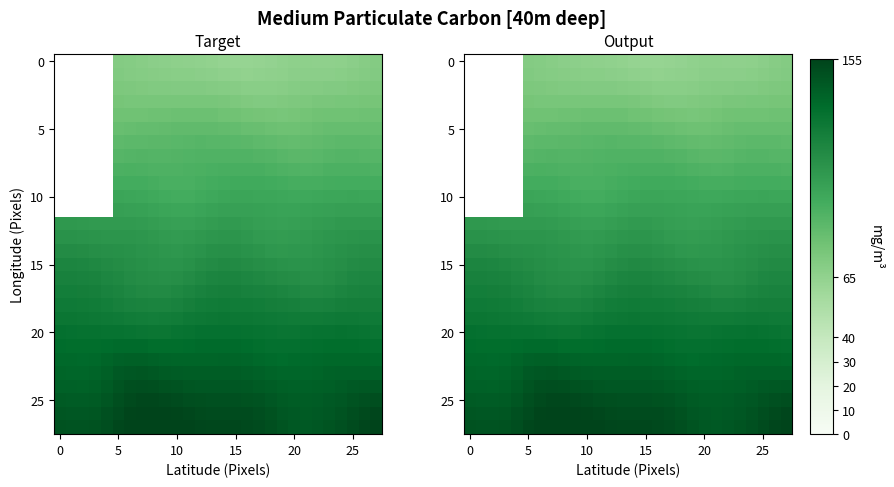

What is the total value across all series at 7?

3098.6